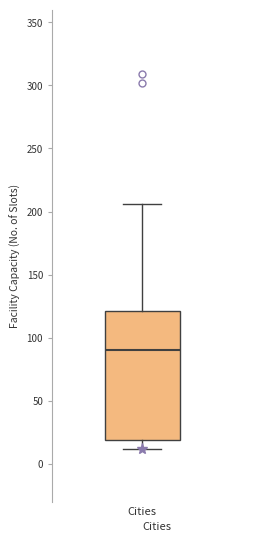

Where is the lower edge of the box for Cities on the y-axis? The values are not printed on the chart, so give them approximately, as read against the axis.

20